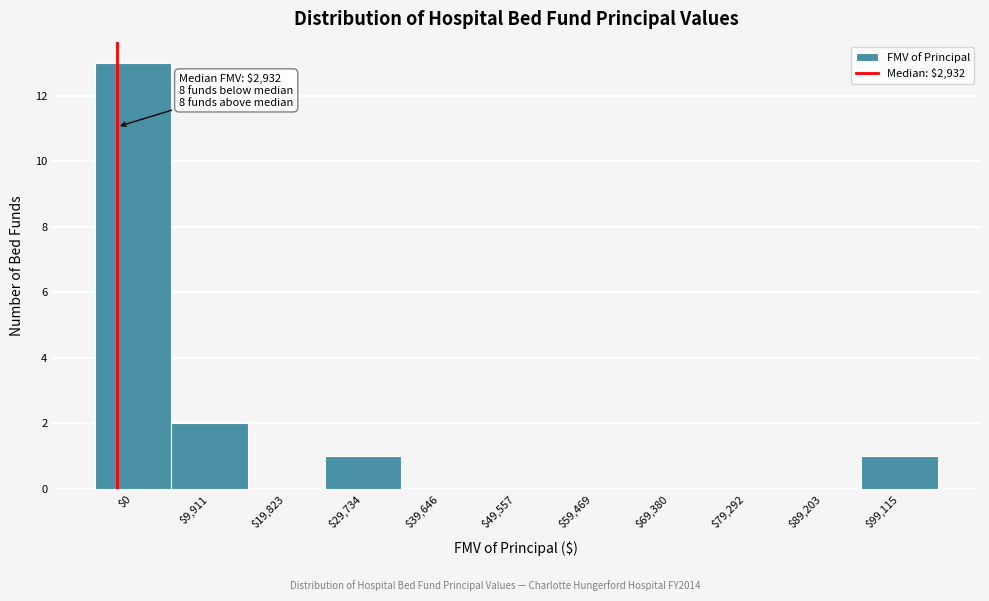

Where is the data nearest to the value 6?

$9,911